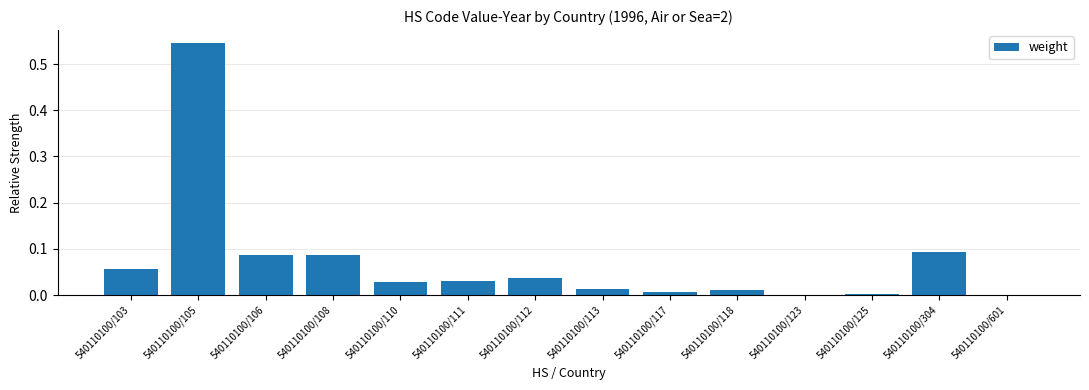

Which label corresponds to the largest value in the chart?

540110100/105